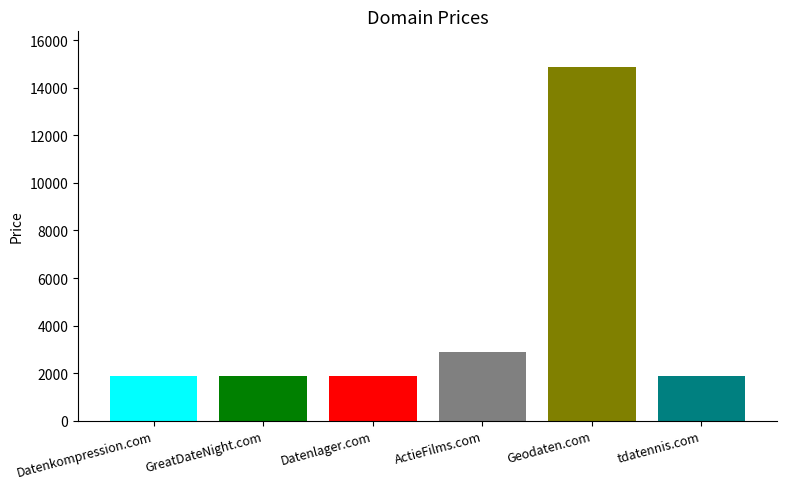

What is the minimum value shown in the chart?

1888